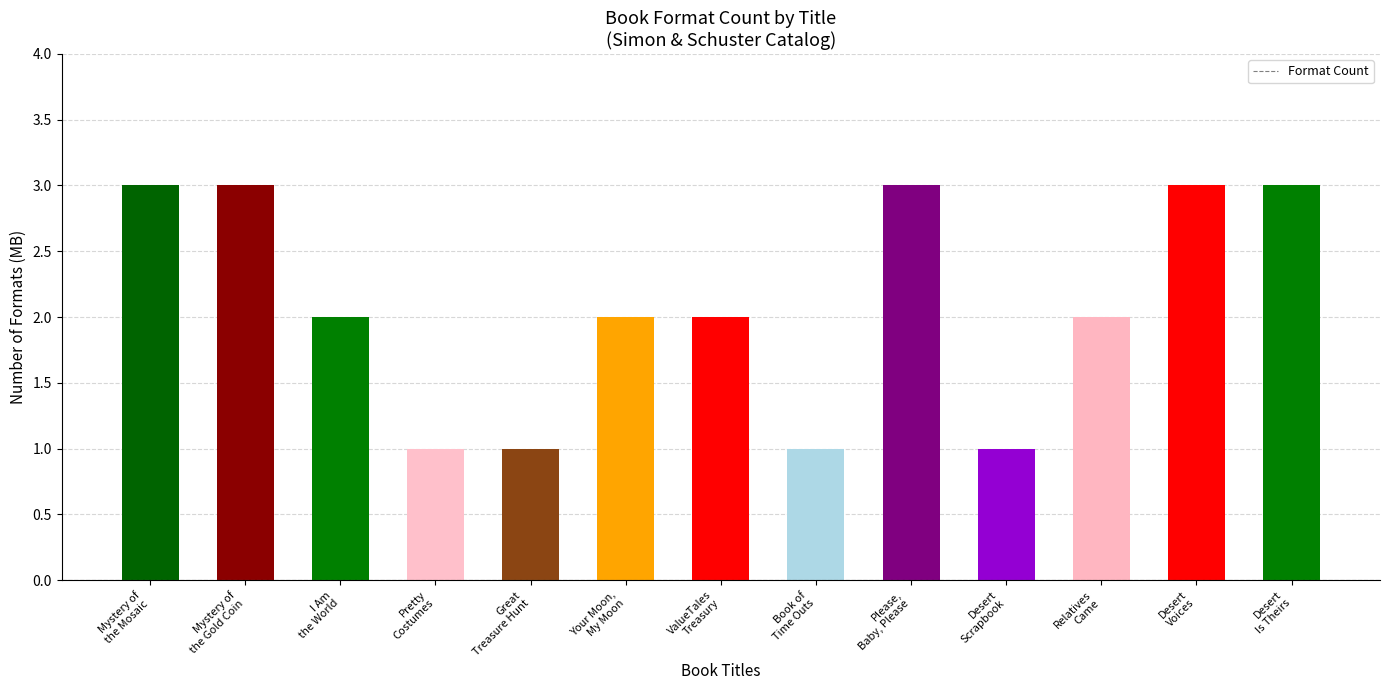

How many distinct data groups are displayed?

1